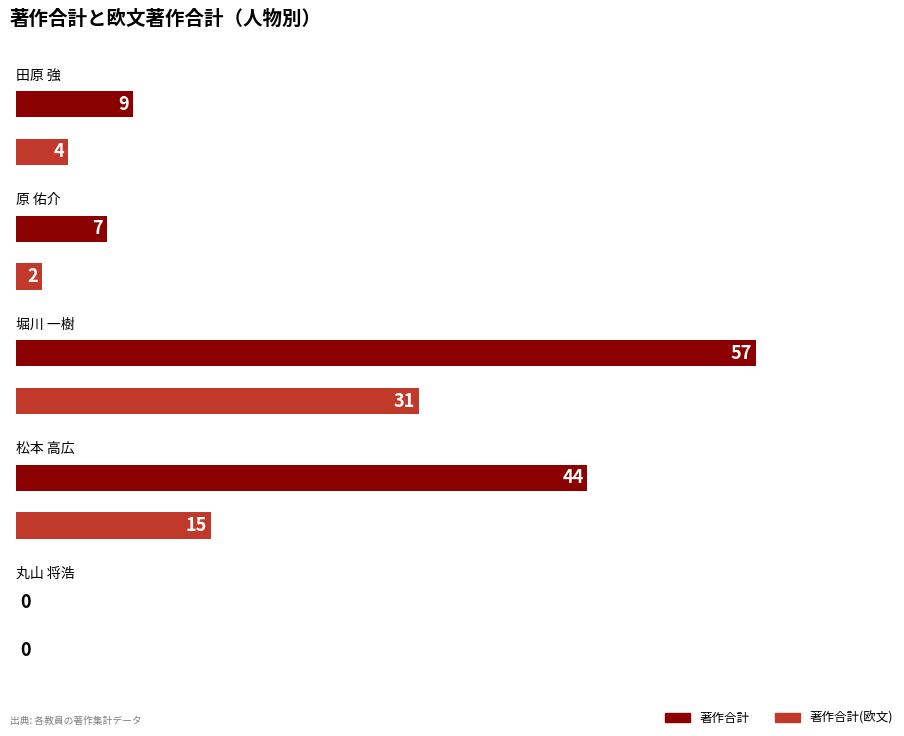

Reading right to left, transcribe all the data shown in this chart.

著作合計: 丸山 将浩=0	松本 高広=44	堀川 一樹=57	原 佑介=7	田原 強=9
著作合計(欧文): 丸山 将浩=0	松本 高広=15	堀川 一樹=31	原 佑介=2	田原 強=4